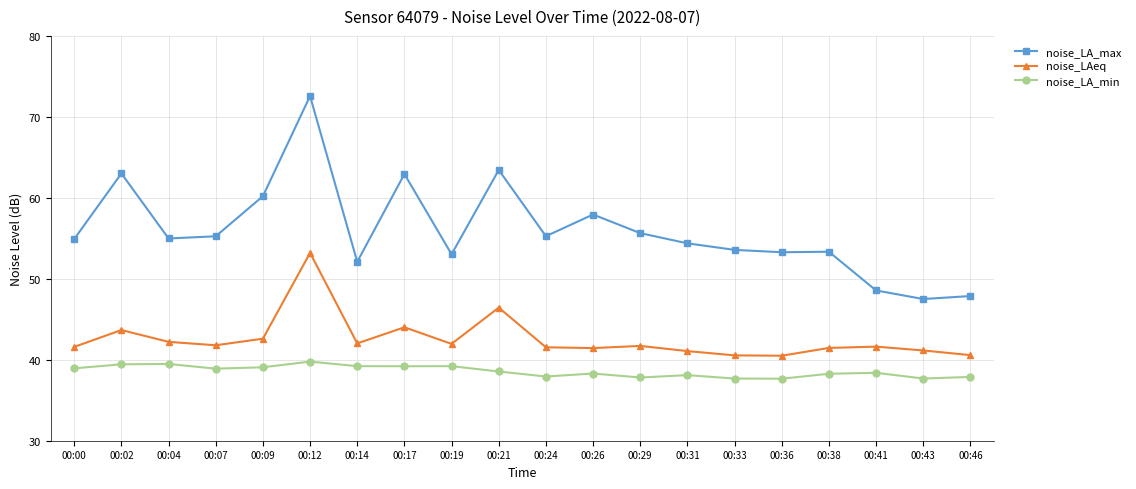

The noise_LAeq series shows 57.6 at 00:26. True or false?

False